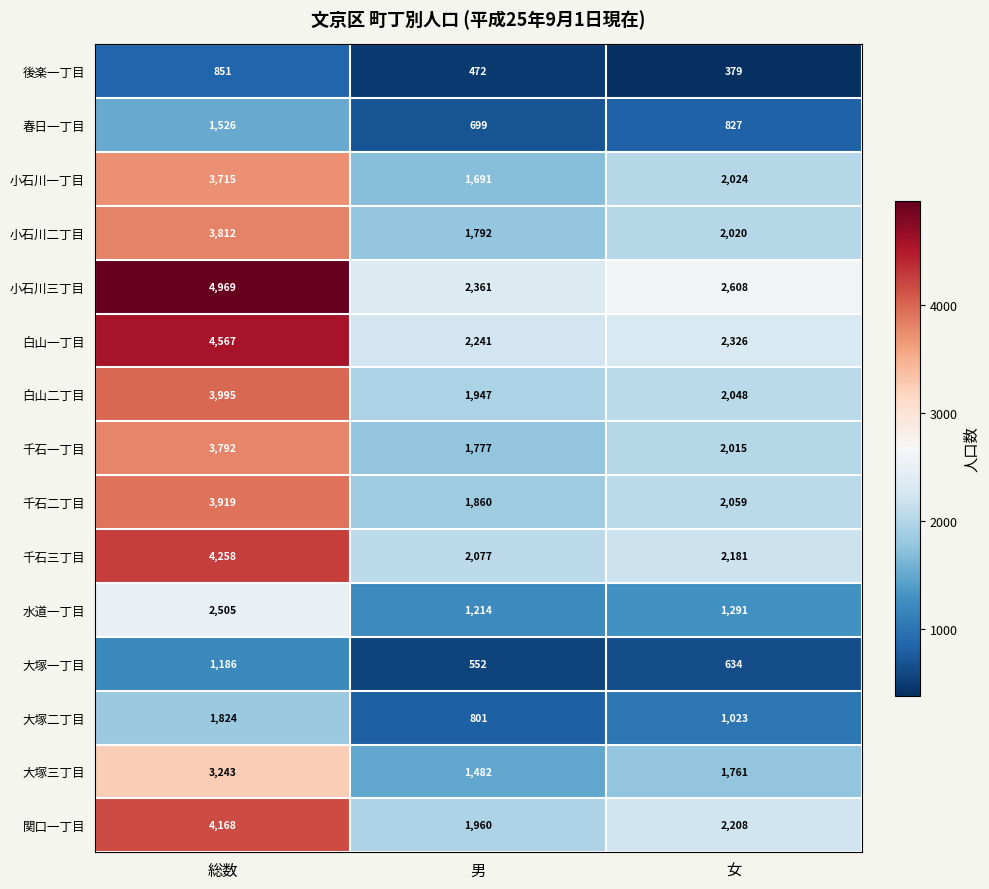

Between 総数 and 男, which series saw the biggest shift?

小石川三丁目